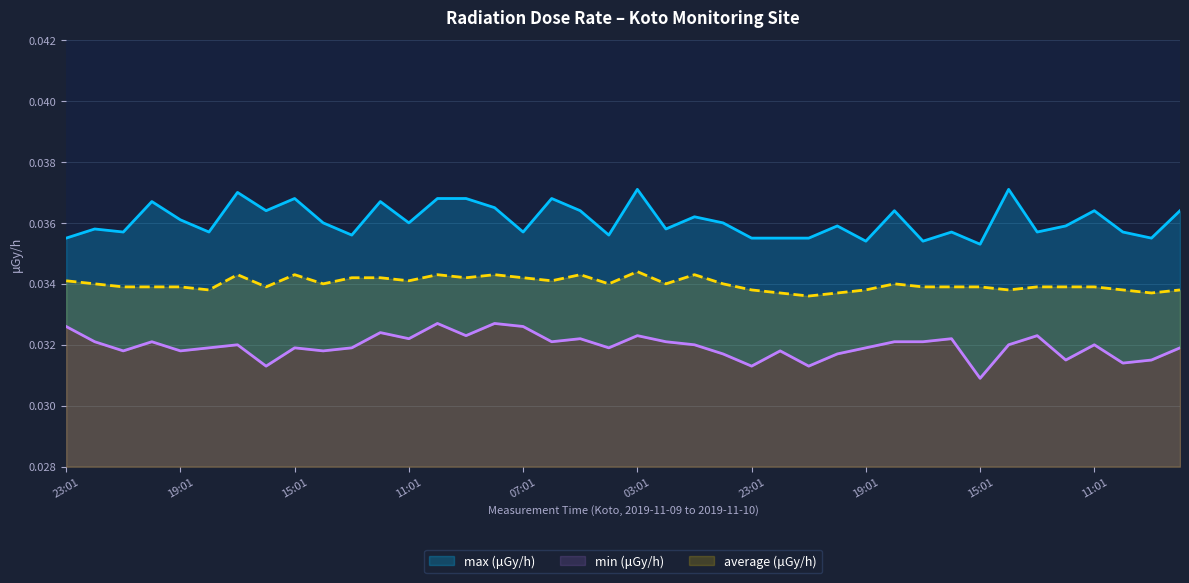

At which label is max (μGy/h) closest to 0?

15:01